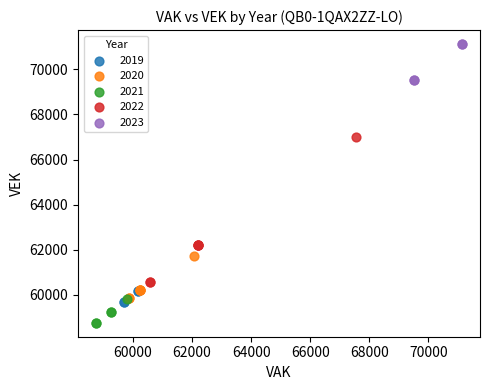

Which series has the largest Y range (max minus min)?

2022